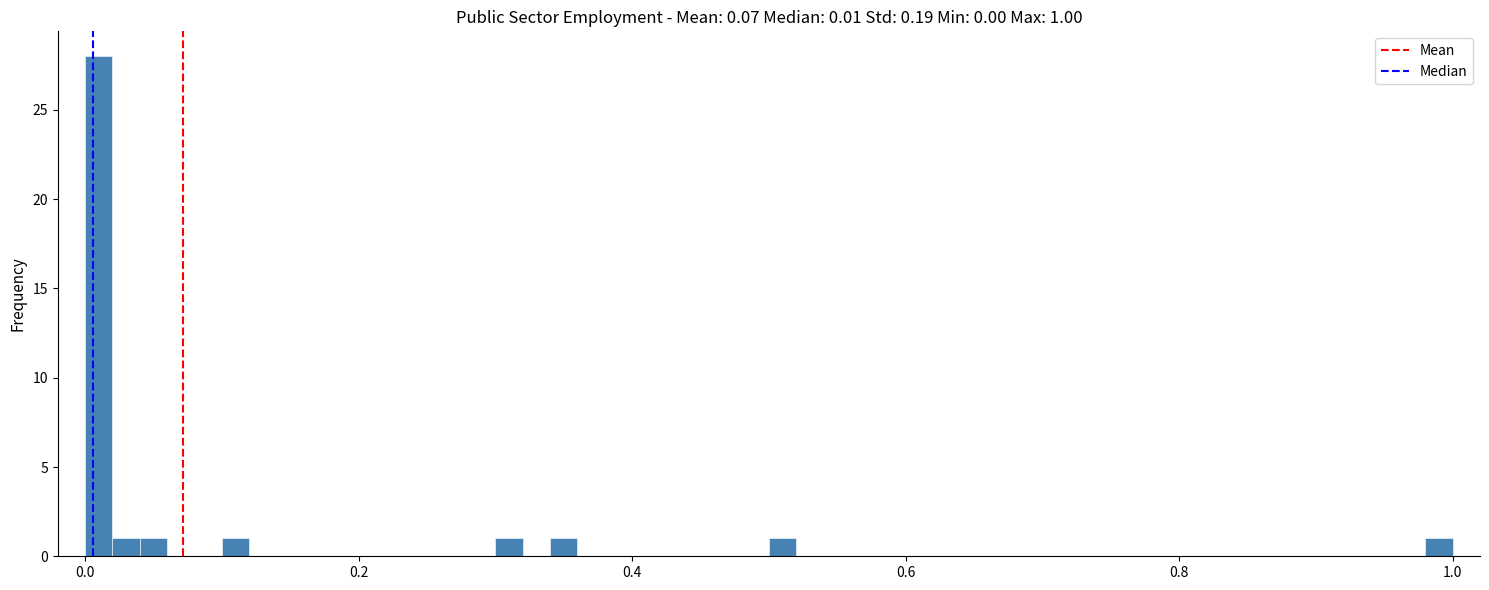

Around what value on the x-axis is the tallest bar? Give the approximate position of its centre, as read against the axis.

0.02